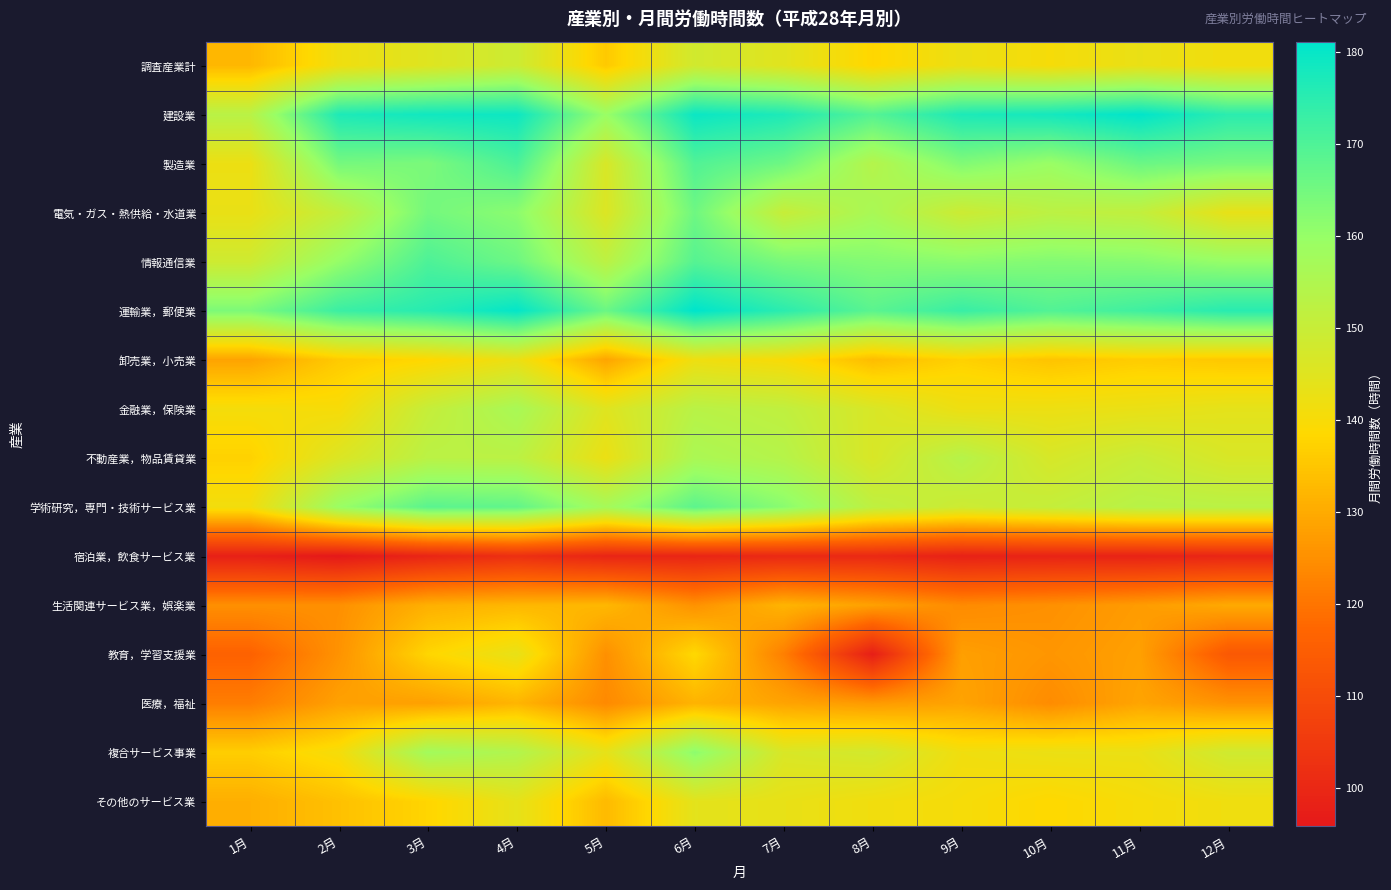

How many distinct data groups are displayed?

16